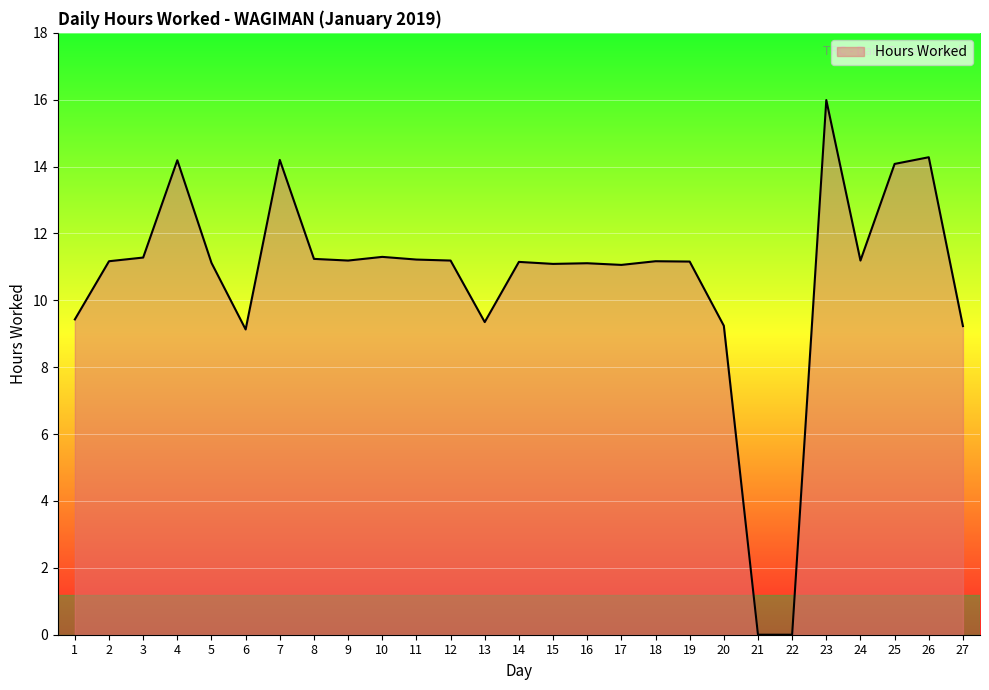

What is the difference between the maximum and minimum values?

16.0